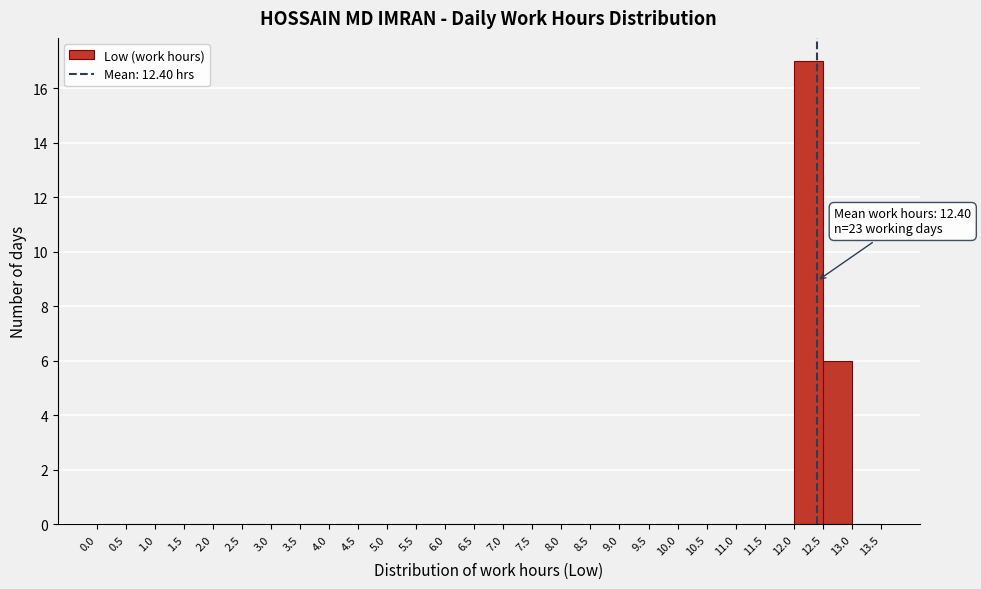

Over which range of the x-axis is the bar tallest?

12.0 to 12.5